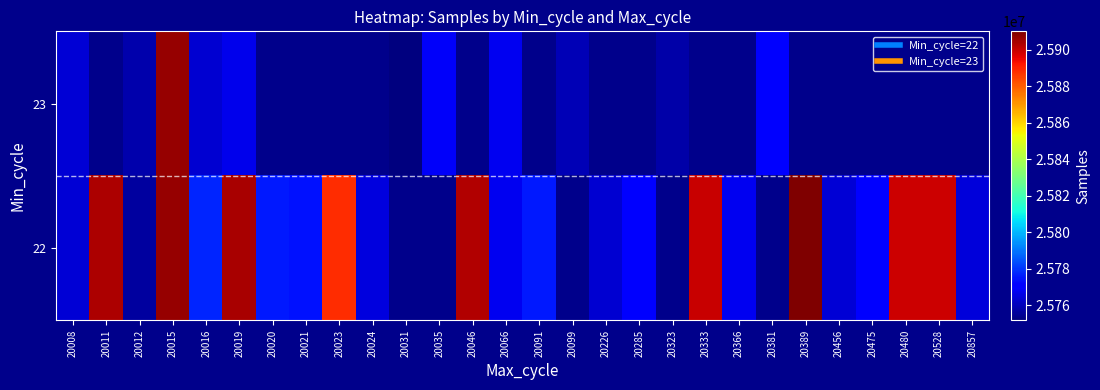

Rank the series by their maximum value, from highest to lowest.

22, 23